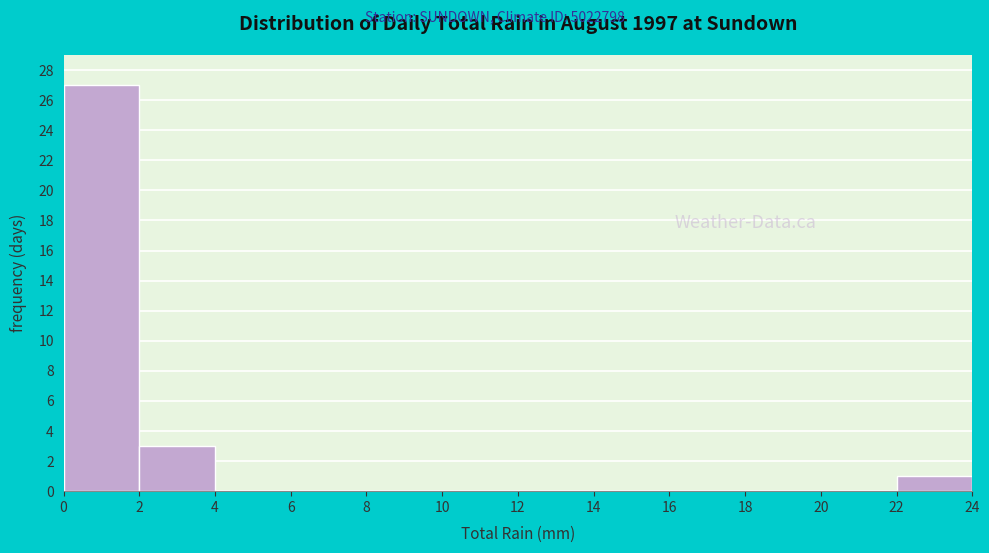

What is the height of the bar covering 2 to 4 on the x-axis? The values are not printed on the chart, so give them approximately, as read against the axis.

3